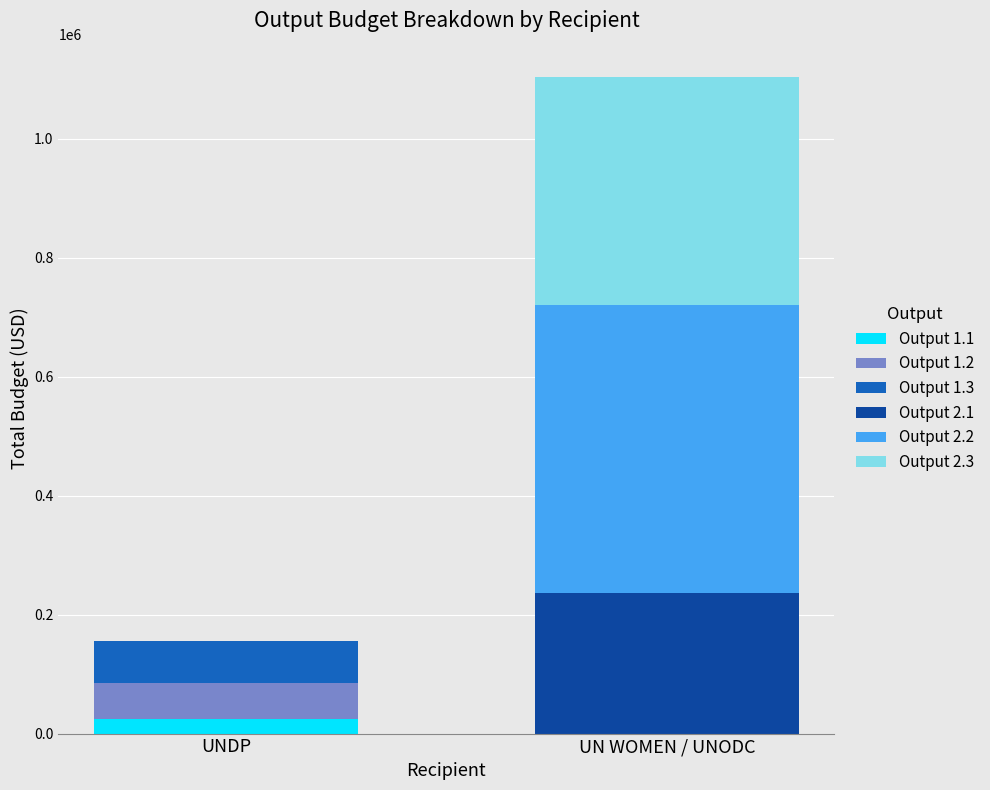

Which category has the highest value in the Output 1.1 series?

UNDP